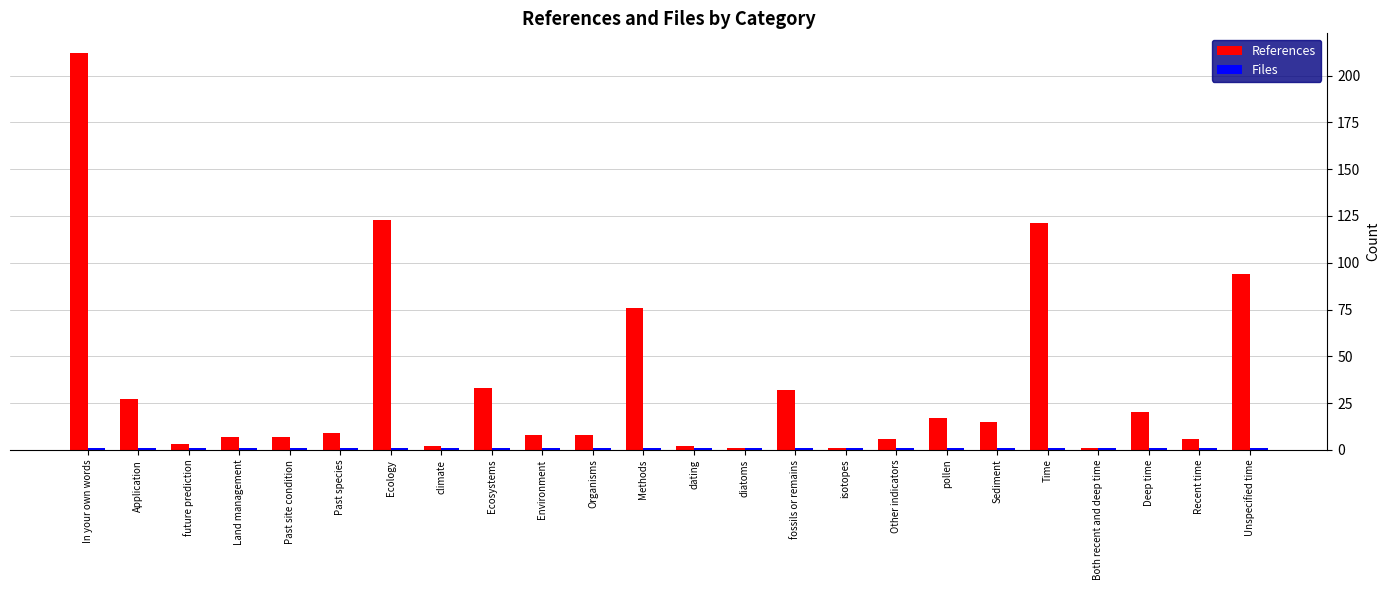

What is the label of the 13th bar from the right?

Methods